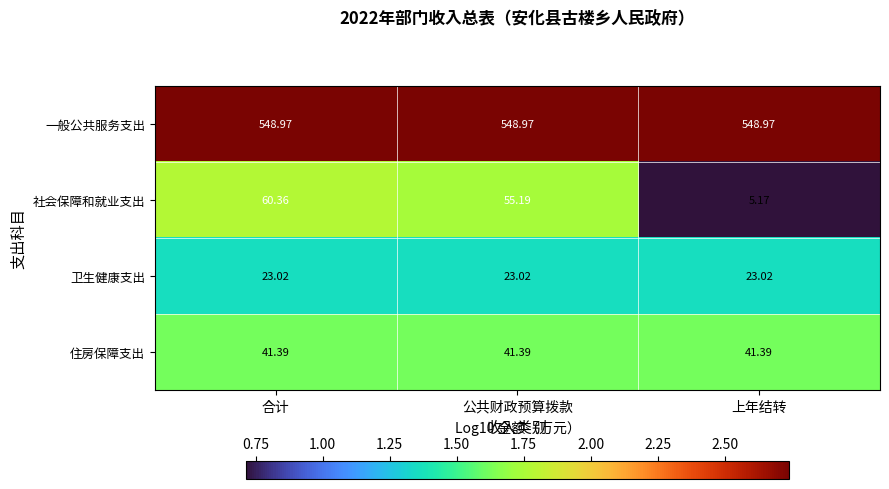

Rank the series at 合计 from highest to lowest value.

一般公共服务支出, 社会保障和就业支出, 住房保障支出, 卫生健康支出